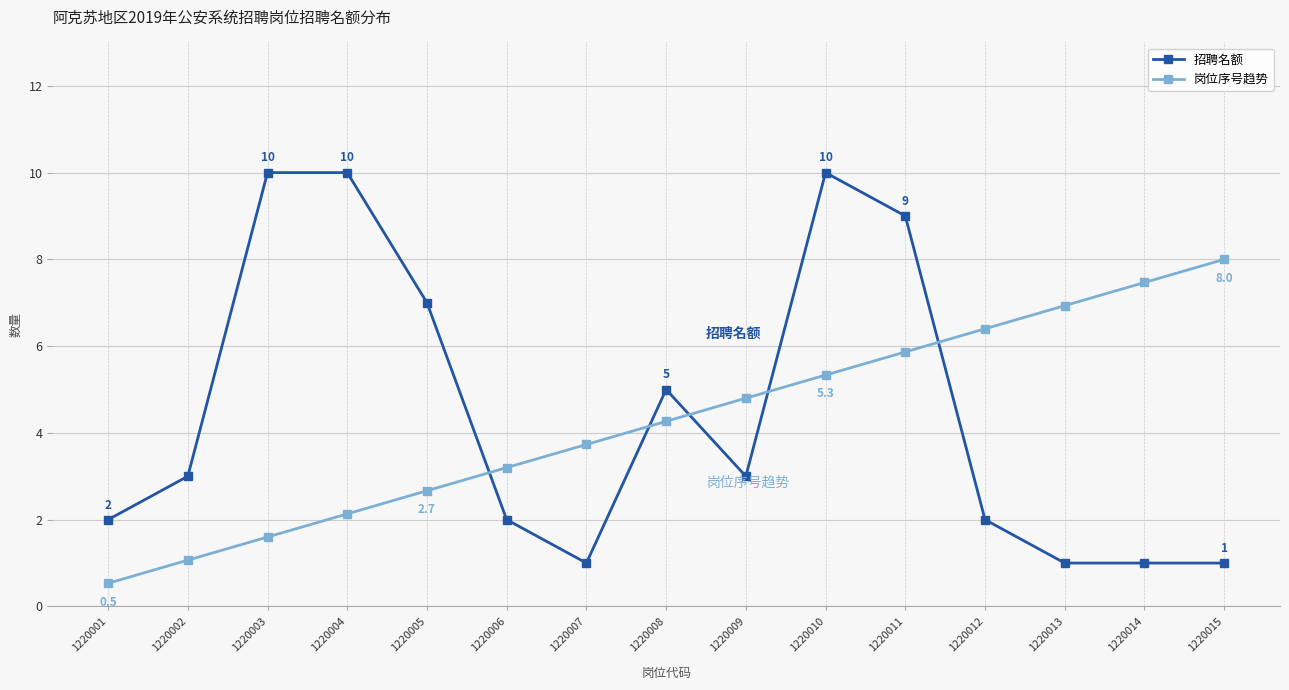

Where does the 岗位序号趋势 series first go above 4?

1220008